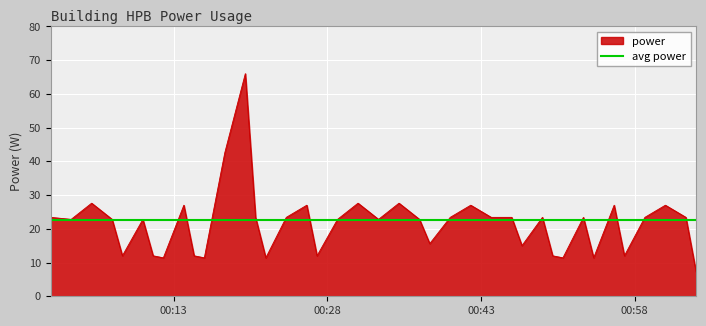

List the labels in order of value, smallest first.

2022-01-06T01:04:00, 2022-01-06T00:12:00, 2022-01-06T00:16:00, 2022-01-06T00:22:00, 2022-01-06T00:51:00, 2022-01-06T00:54:00, 2022-01-06T00:08:00, 2022-01-06T00:11:00, 2022-01-06T00:15:00, 2022-01-06T00:27:00, 2022-01-06T00:50:00, 2022-01-06T00:57:00, 2022-01-06T00:47:00, 2022-01-06T00:38:00, 2022-01-06T00:03:00, 2022-01-06T00:07:00, 2022-01-06T00:10:00, 2022-01-06T00:29:00, 2022-01-06T00:33:00, 2022-01-06T00:37:00, 2022-01-06T00:53:00, 2022-01-06T00:01:00, 2022-01-06T00:21:00, 2022-01-06T00:24:00, 2022-01-06T00:40:00, 2022-01-06T00:44:00, 2022-01-06T00:46:00, 2022-01-06T00:49:00, 2022-01-06T00:59:00, 2022-01-06T01:03:00, 2022-01-06T00:14:00, 2022-01-06T00:26:00, 2022-01-06T00:42:00, 2022-01-06T00:56:00, 2022-01-06T01:01:00, 2022-01-06T00:05:00, 2022-01-06T00:31:00, 2022-01-06T00:35:00, 2022-01-06T00:18:00, 2022-01-06T00:20:00